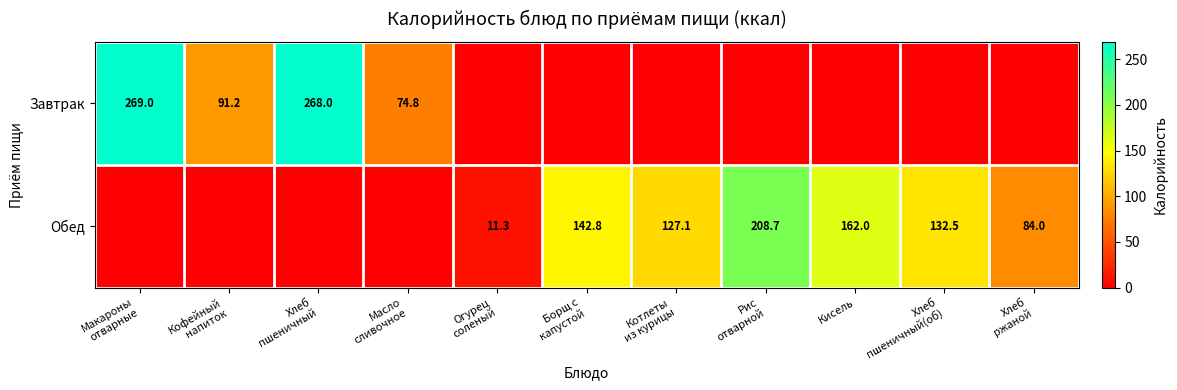

What is the difference between the highest and lowest values at Хлеб
ржаной?

84.0